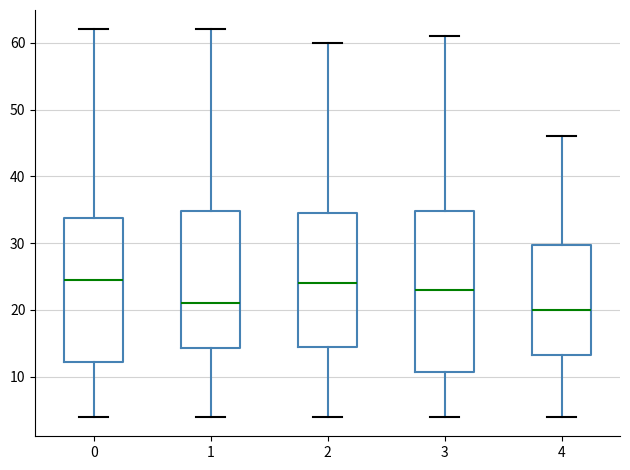

Reading left to right, transcribe this box plot: for each box, give where its median line is, the range the box spans, and where its two whiskers end, as read against the y-axis. The values are not printed on the chart, so give them approximately, as read against the axis.

0: median 25, box 12 to 34, whiskers 4 to 62
1: median 21, box 14 to 35, whiskers 4 to 62
2: median 24, box 15 to 35, whiskers 4 to 60
3: median 23, box 11 to 35, whiskers 4 to 61
4: median 20, box 13 to 30, whiskers 4 to 46